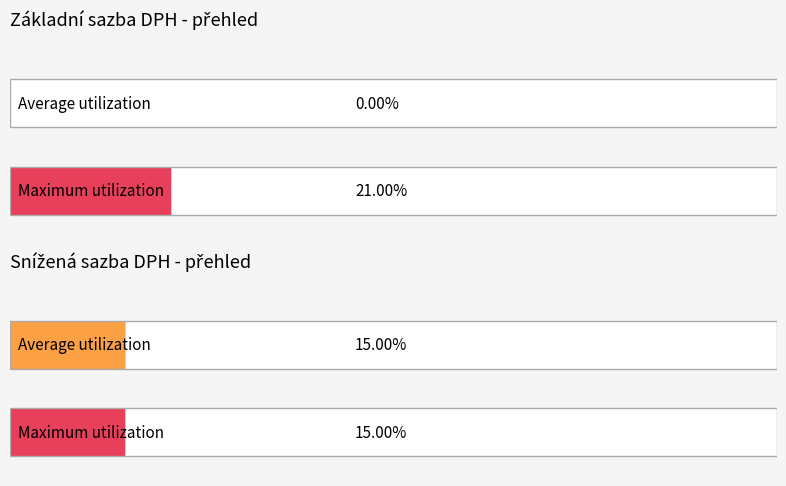

Is the value of Average utilization at snížená greater than the value of Maximum utilization at nulová?

No